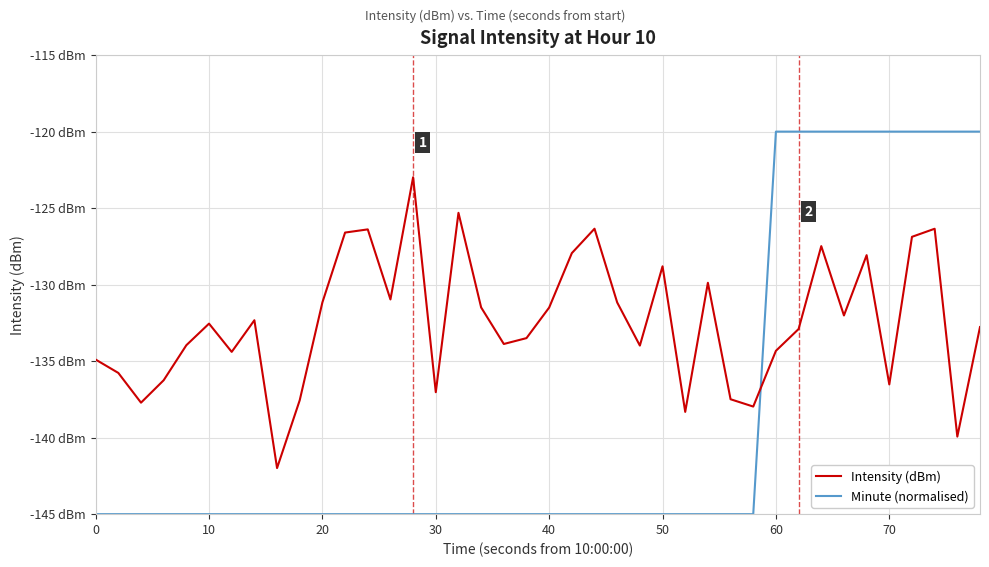

At how many categories does at least one series exceed -142?

40